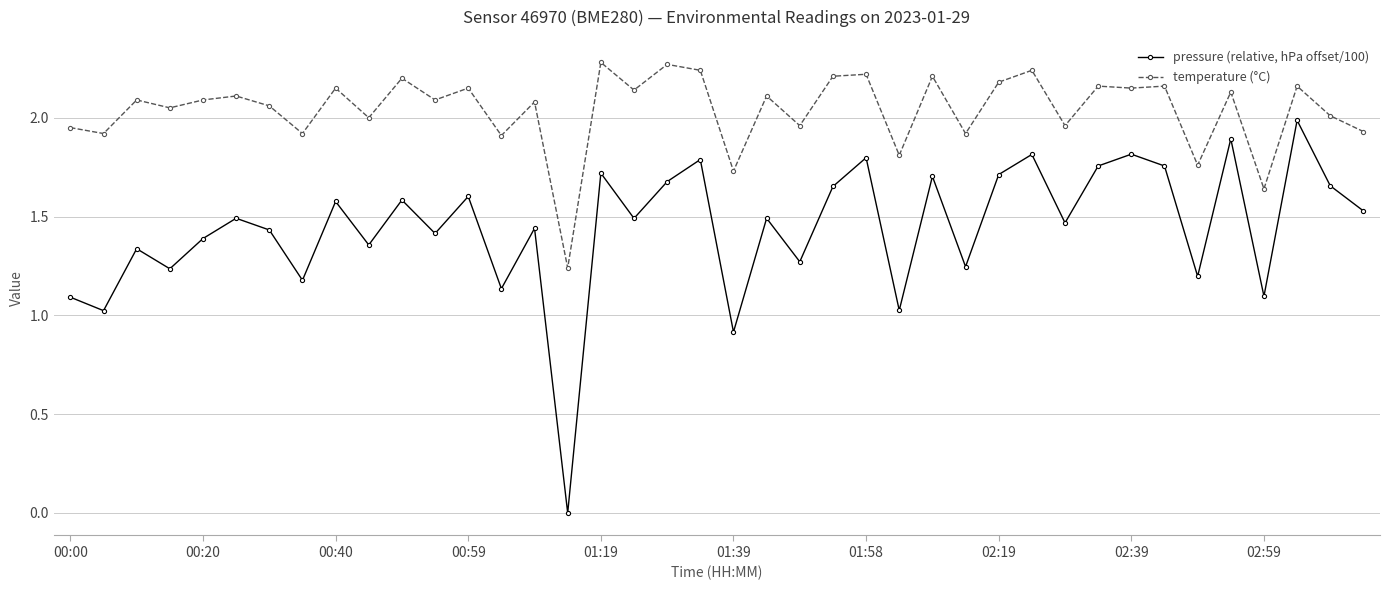

Which series has the largest range (max minus min)?

pressure (relative, hPa offset/100)